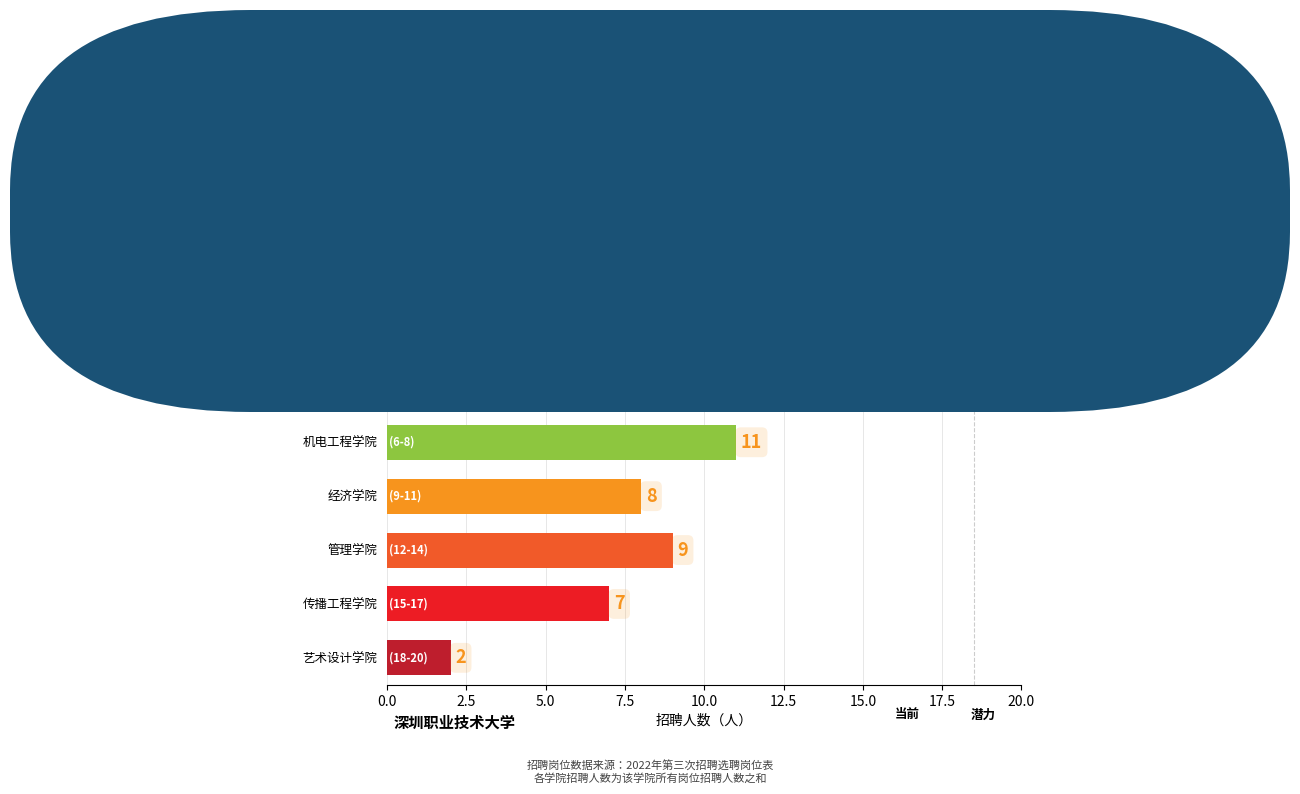

What is the sum of the values at 电子与通信工程学院 and 艺术设计学院?

12